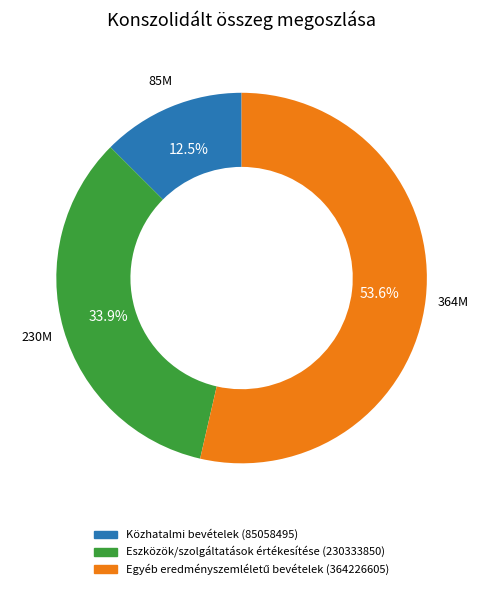

Does Közhatalmi bevételek (85058495) represent more than half of the total?

No